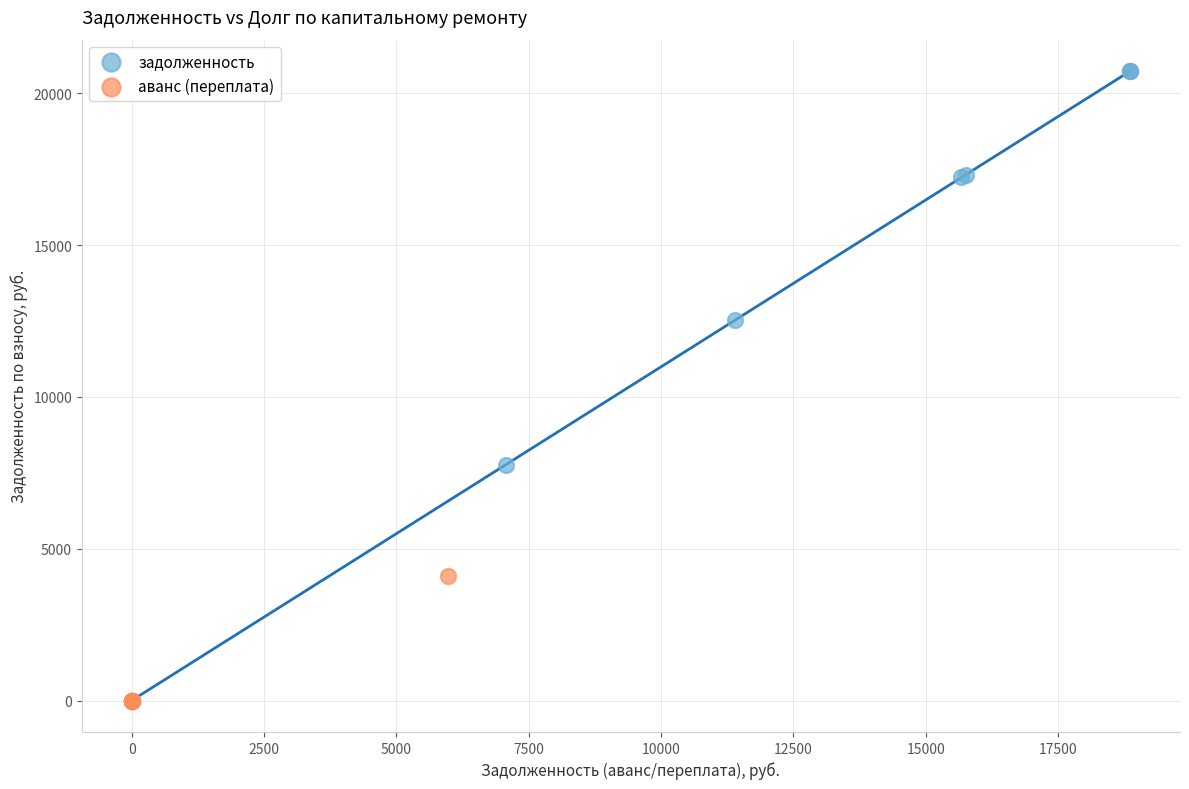

Which series has the largest Y range (max minus min)?

задолженность